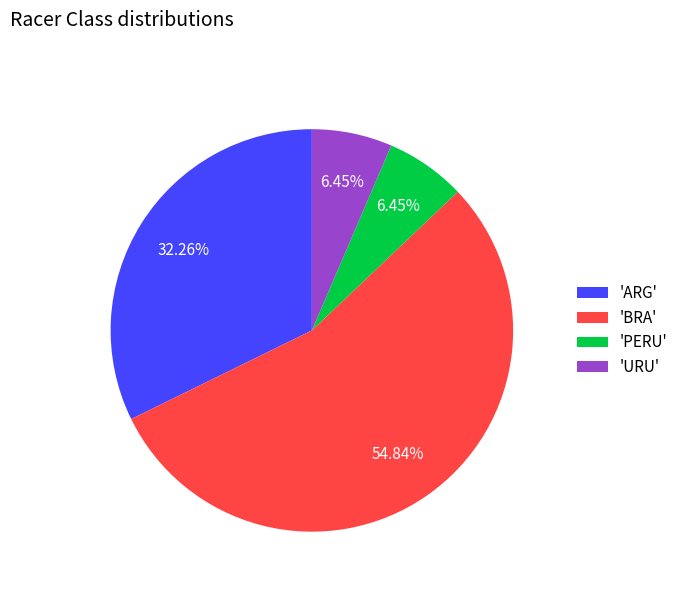

What is the majority slice?

'BRA'